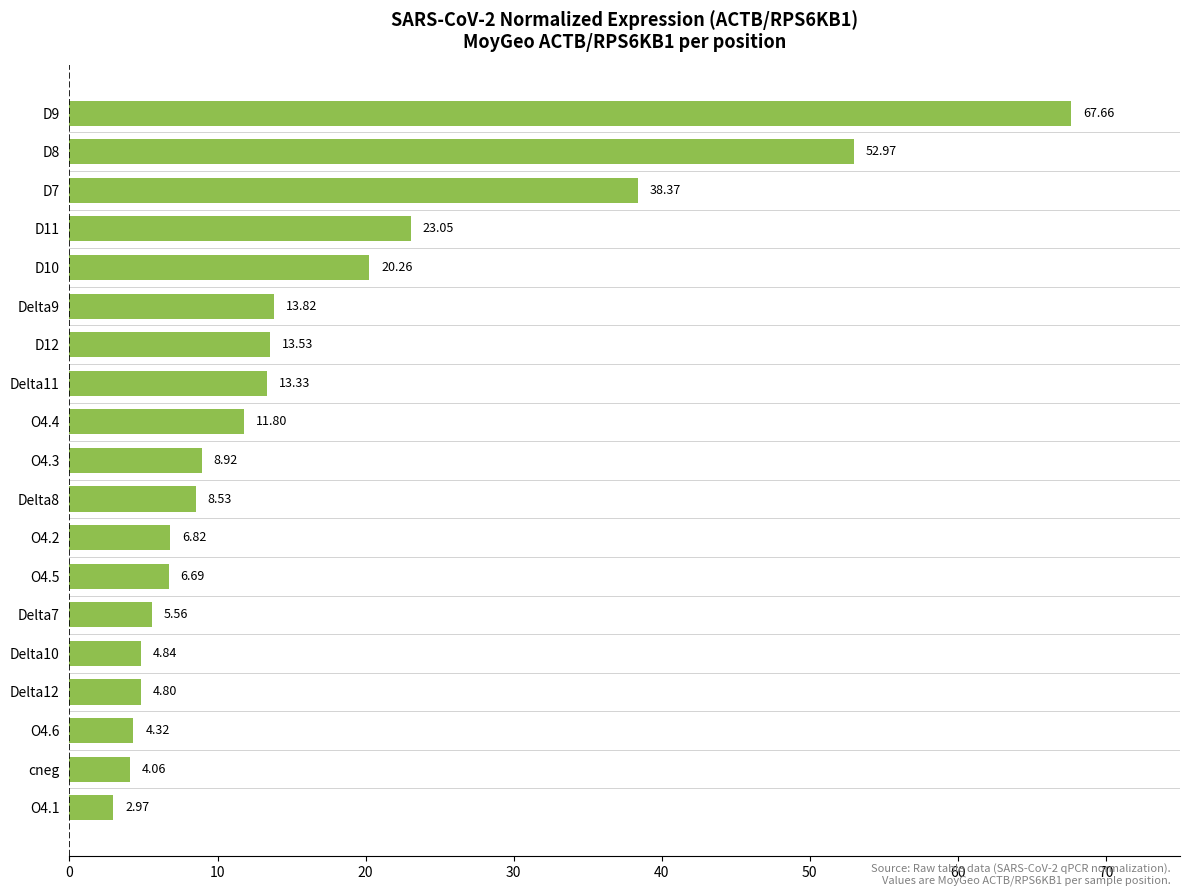

Rank the categories by value from highest to lowest.

D9, D8, D7, D11, D10, Delta9, D12, Delta11, O4.4, O4.3, Delta8, O4.2, O4.5, Delta7, Delta10, Delta12, O4.6, cneg, O4.1